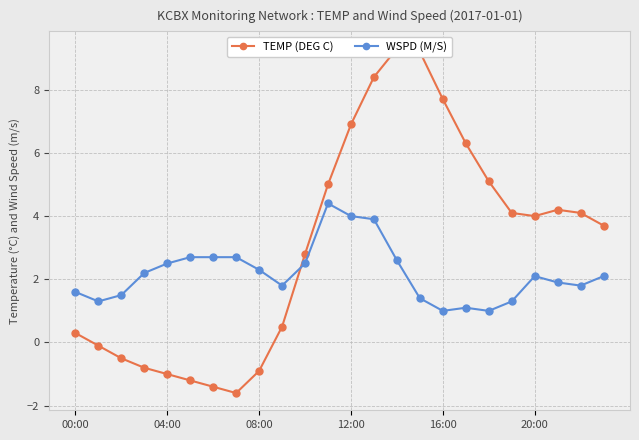

Does the chart display data point markers on the line(s)?

Yes